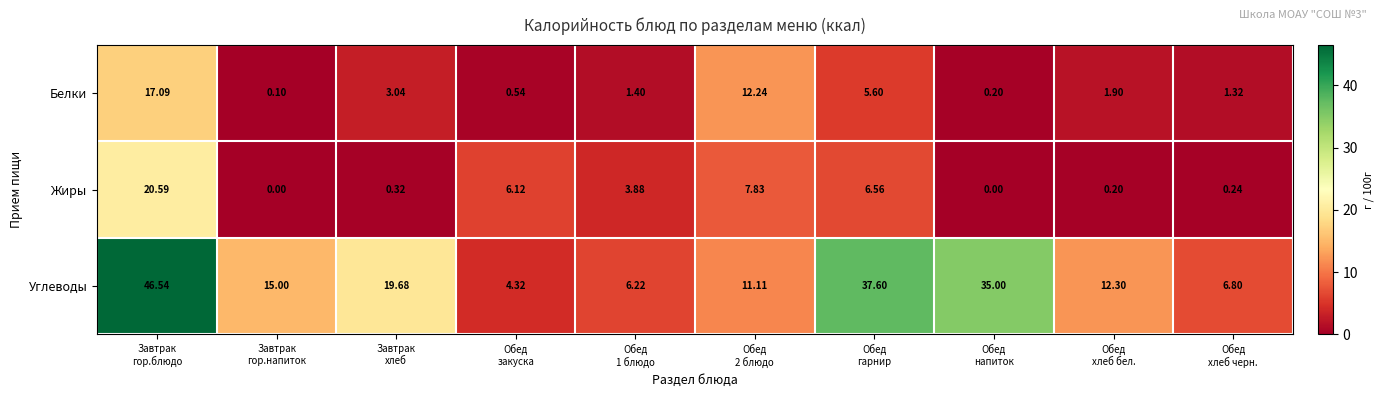

What is the spread (max minus min) of values at Обед
гарнир?

32.0